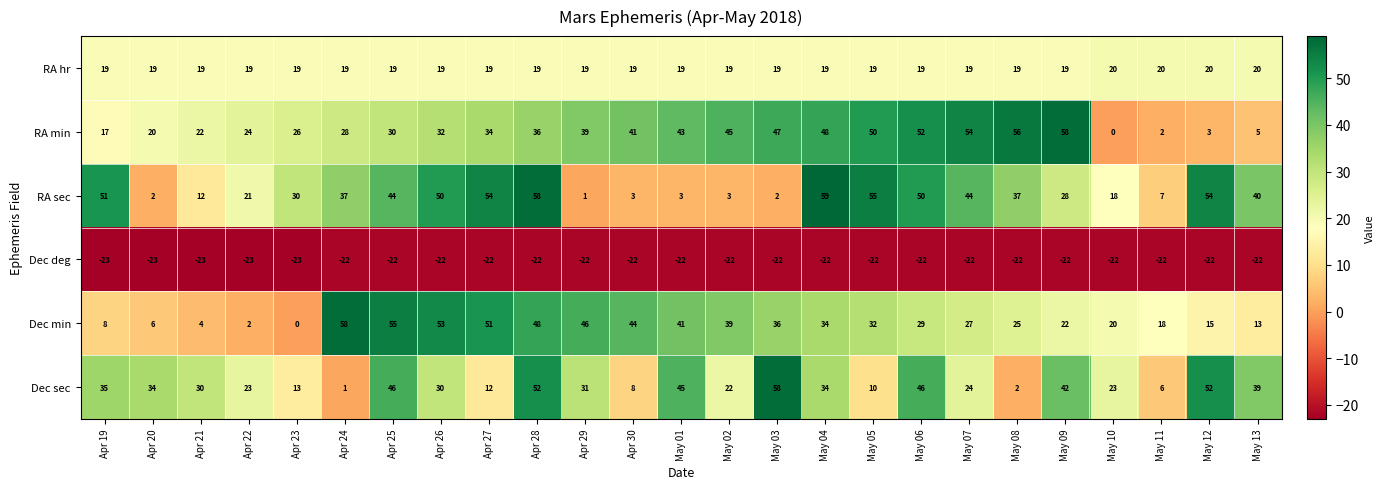

Count the number of data series in this chart.

6